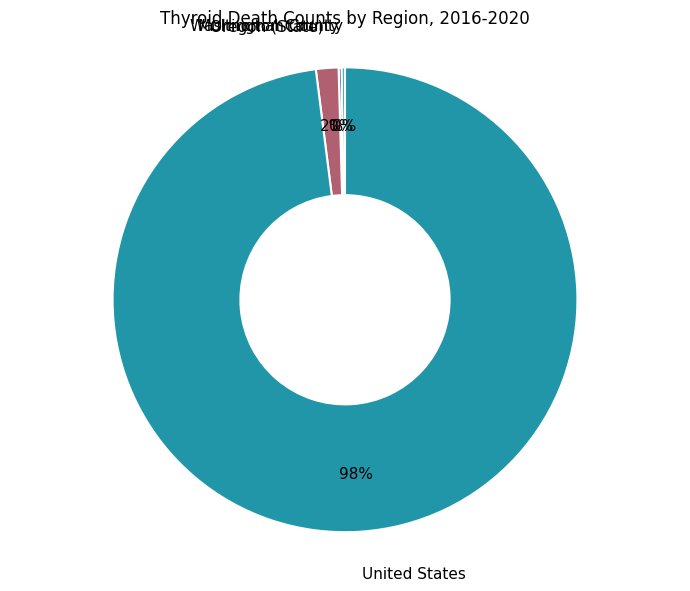

Is United States the majority of the pie?

Yes